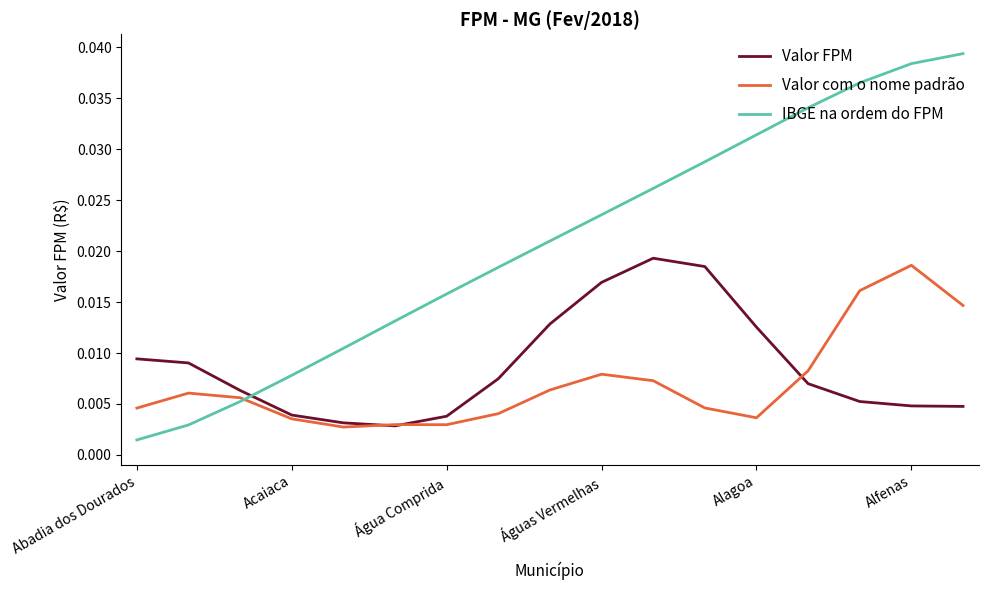

Which series has the widest spread of values?

IBGE na ordem do FPM